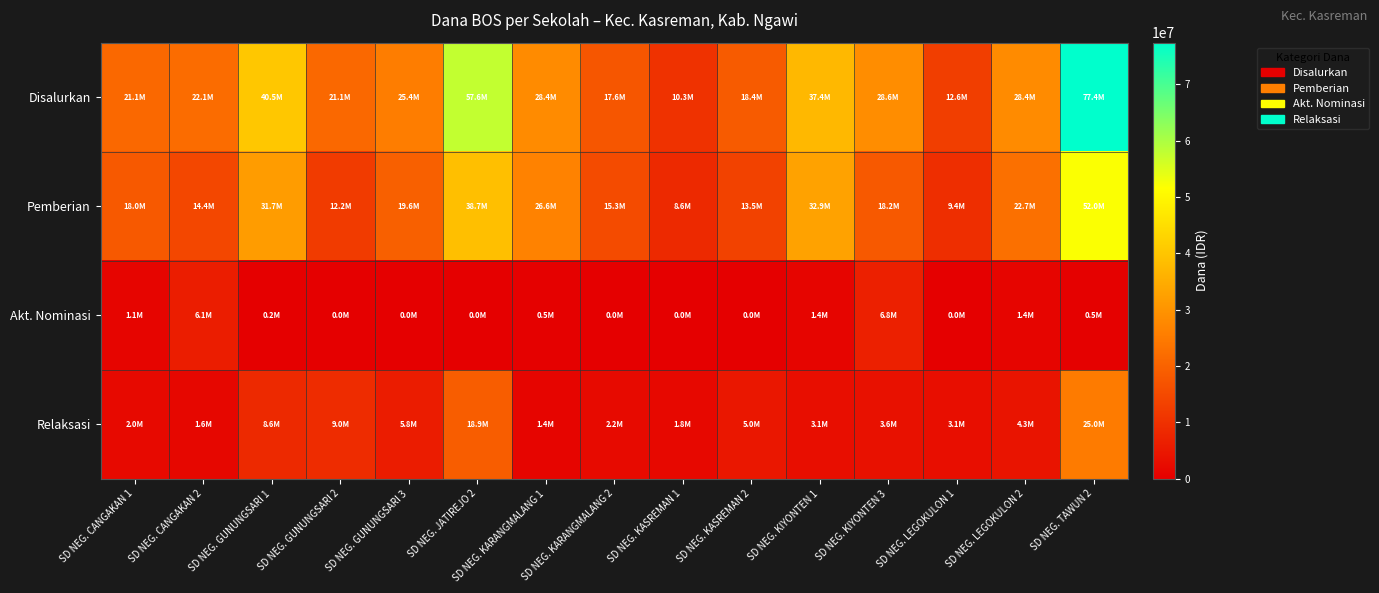

Rank the series at SD NEG. KIYONTEN 3 from highest to lowest value.

Disalurkan, Pemberian, Akt. Nominasi, Relaksasi